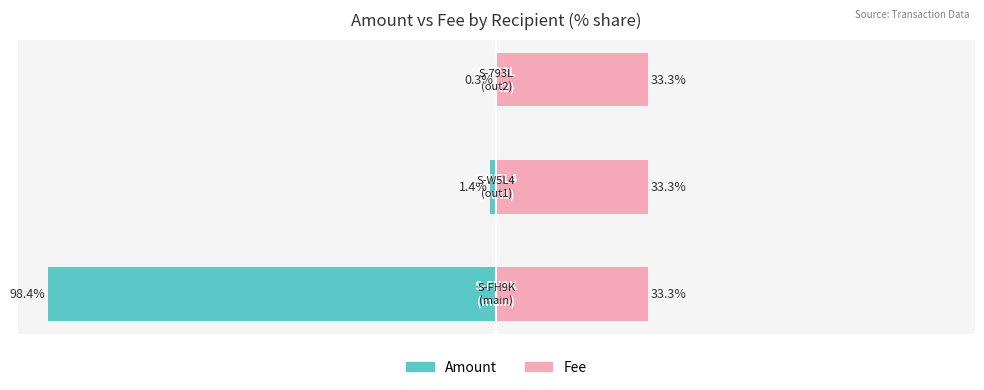

Is it true that Amount equals -0.3 at 2?

True